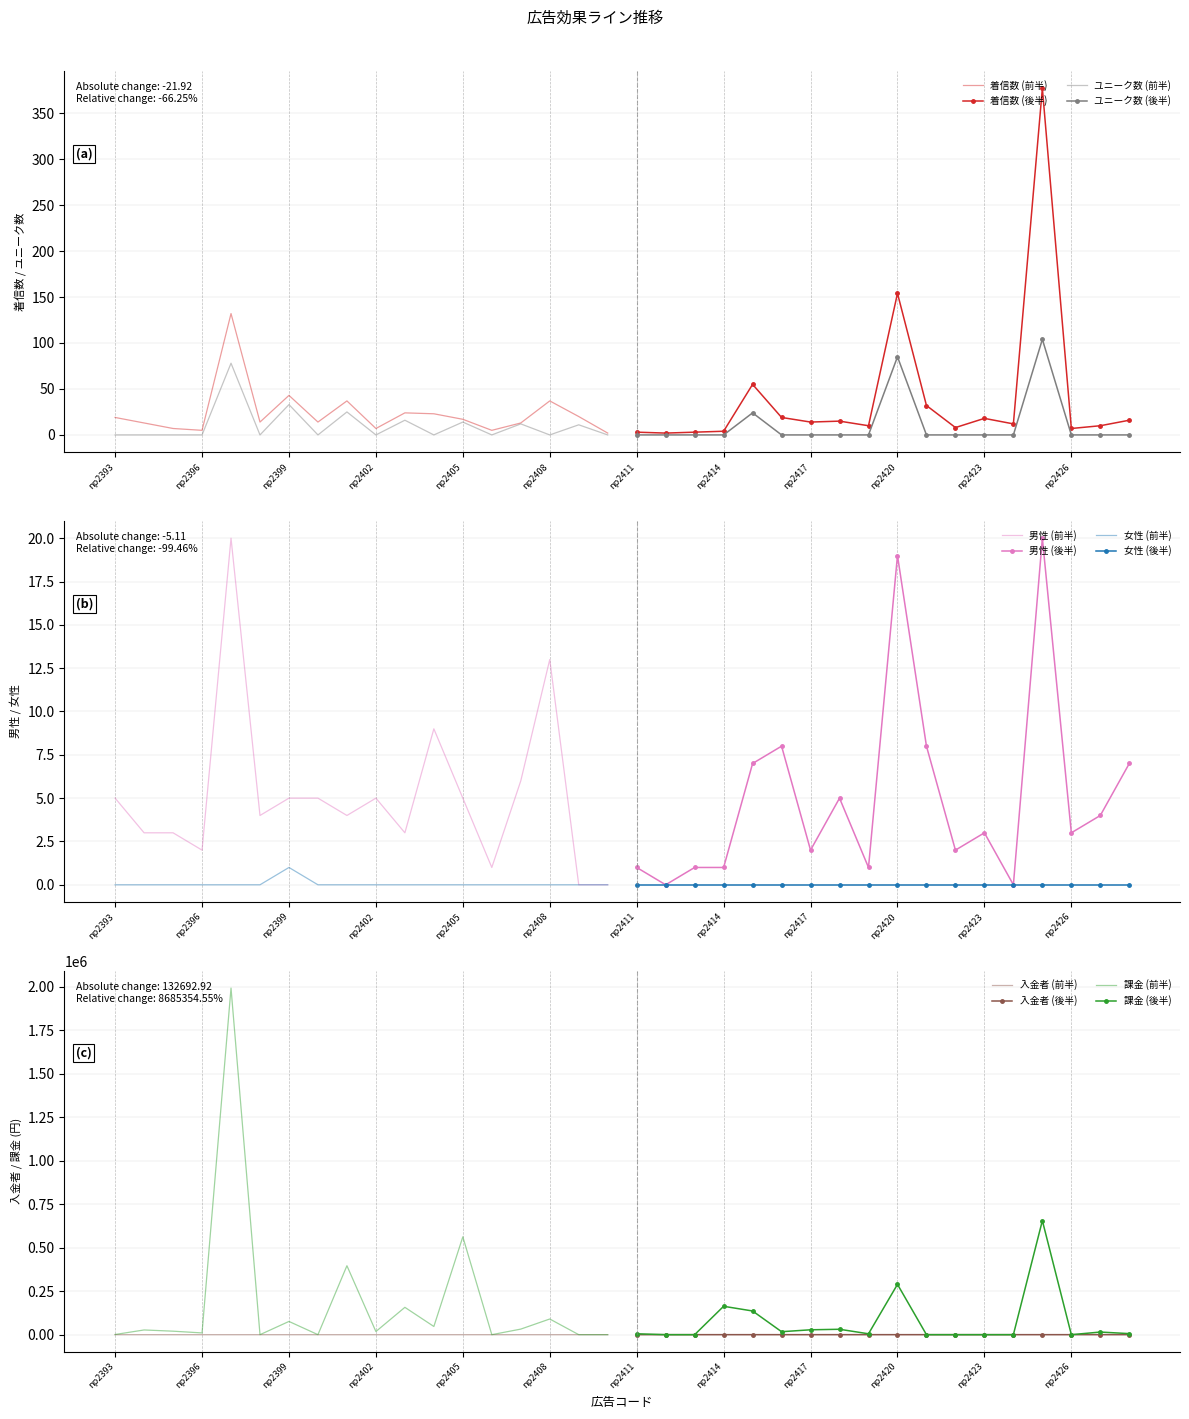

What is the difference between the 課金 values at np2424 and np2402?

18000